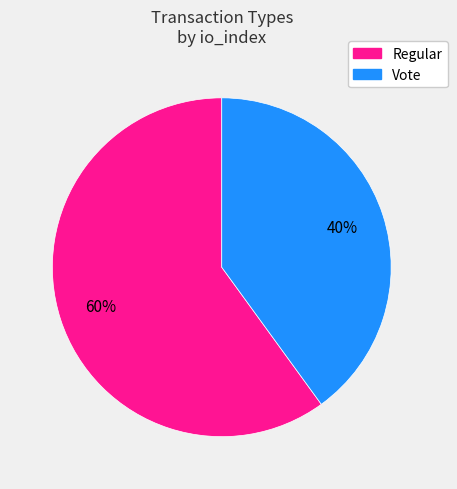

To the nearest percent, what is the difference between the largest and smallest slice percentages?

20%